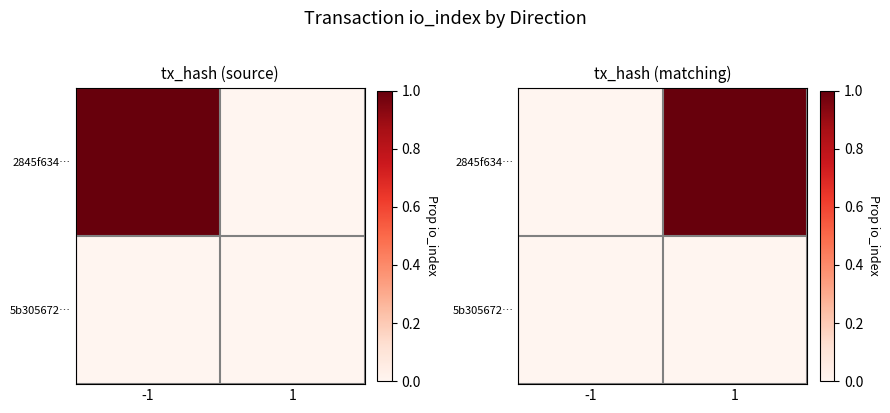

What is the greatest value displayed?

1